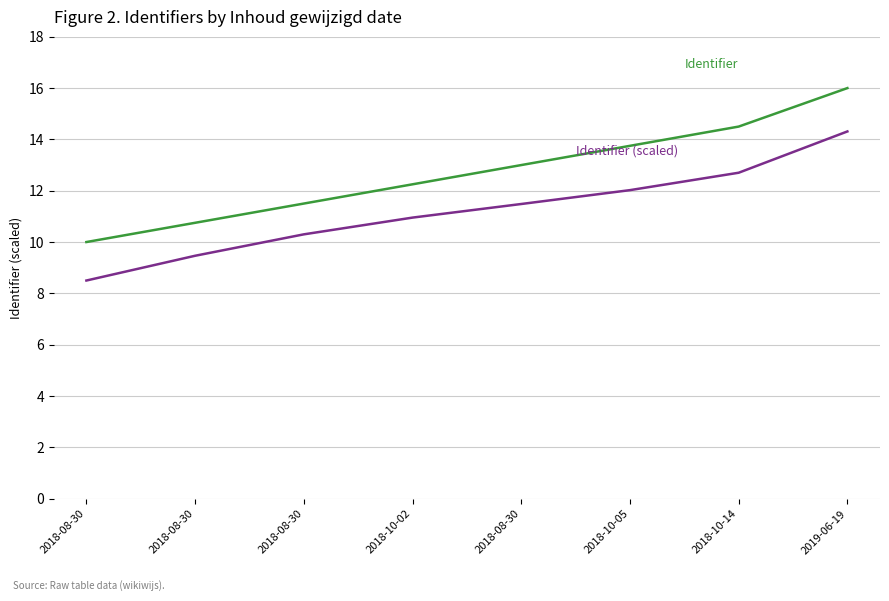

What is the label of the 2nd point from the left?

2018-08-30